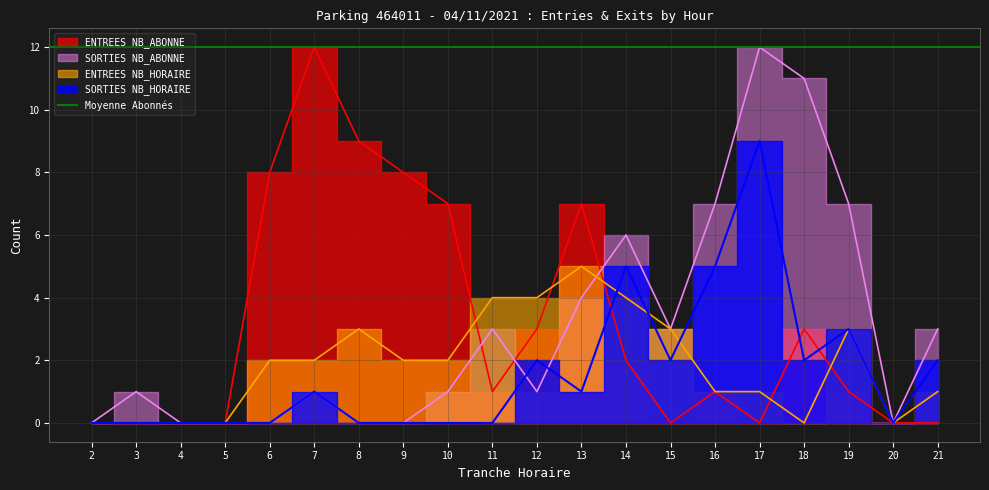

Where does the SORTIES NB_ABONNE series first go above 1?

11